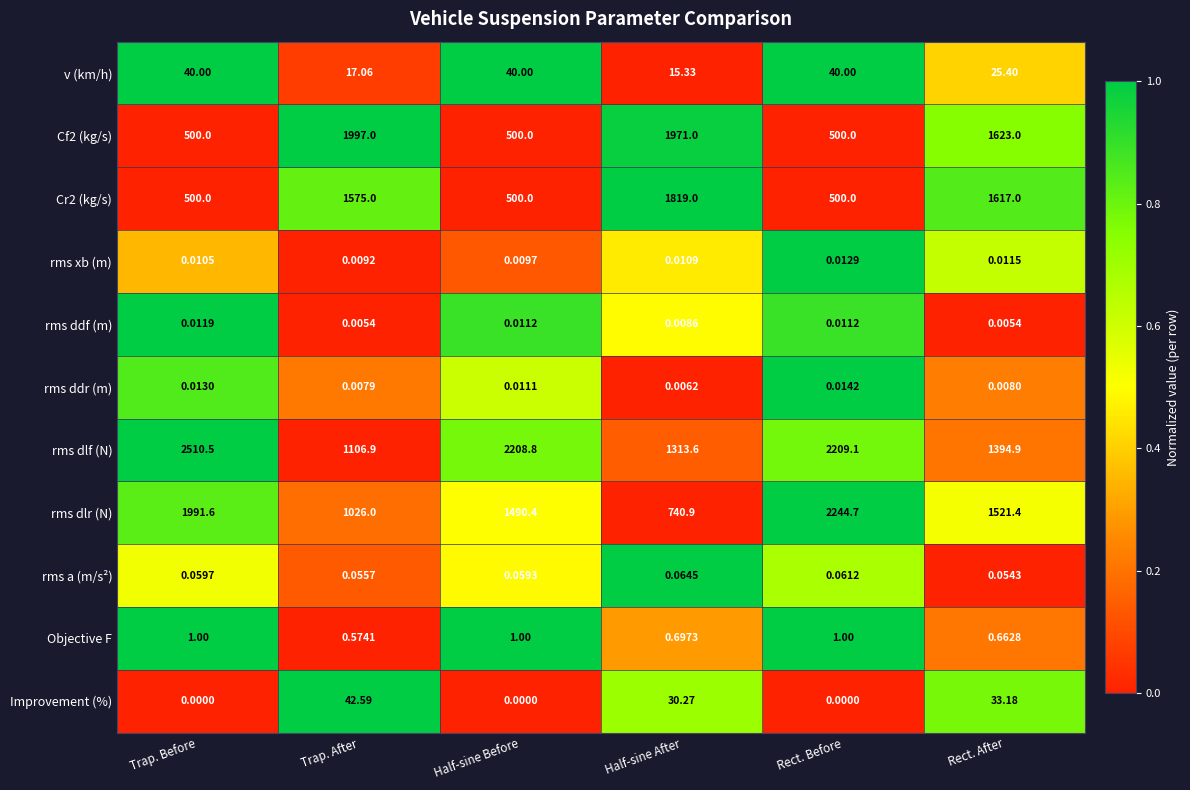

Which series has the widest spread of values?

rms dlr (N)